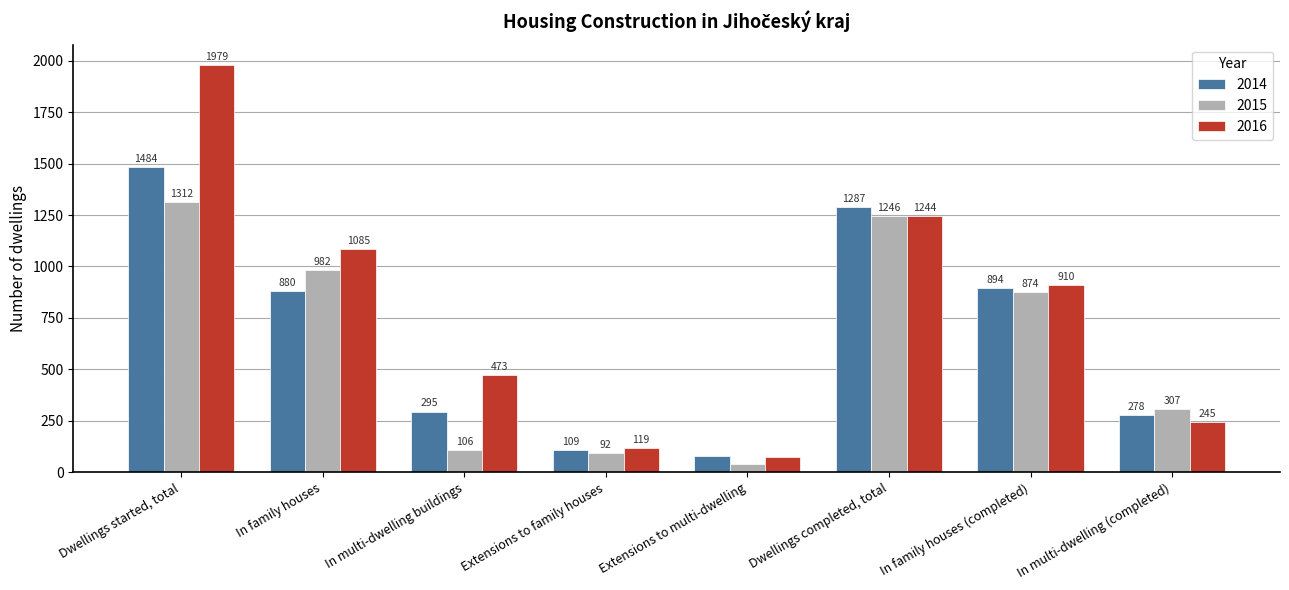

What is the spread (max minus min) of values at Dwellings started, total?

667